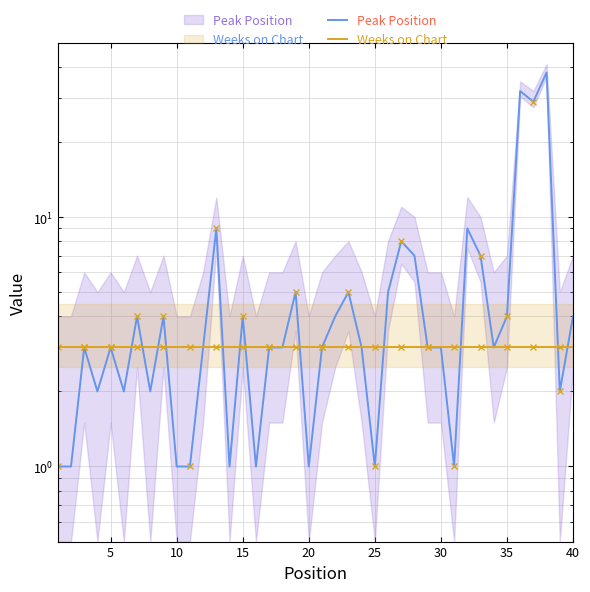

What is the sum of all Weeks on Chart values?

120